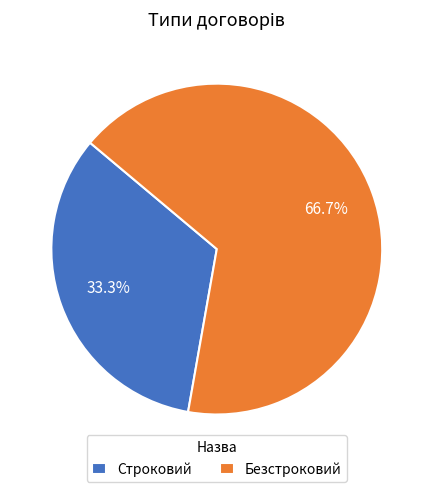

Which category has the smallest portion of the pie?

Строковий